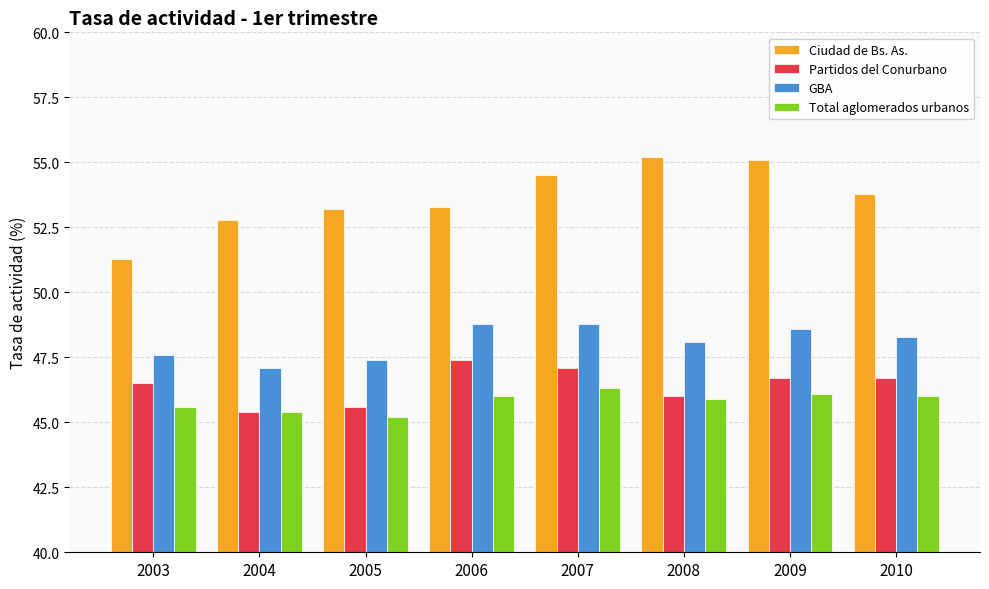

Is it true that Total aglomerados urbanos equals 68.4 at 2005?

False